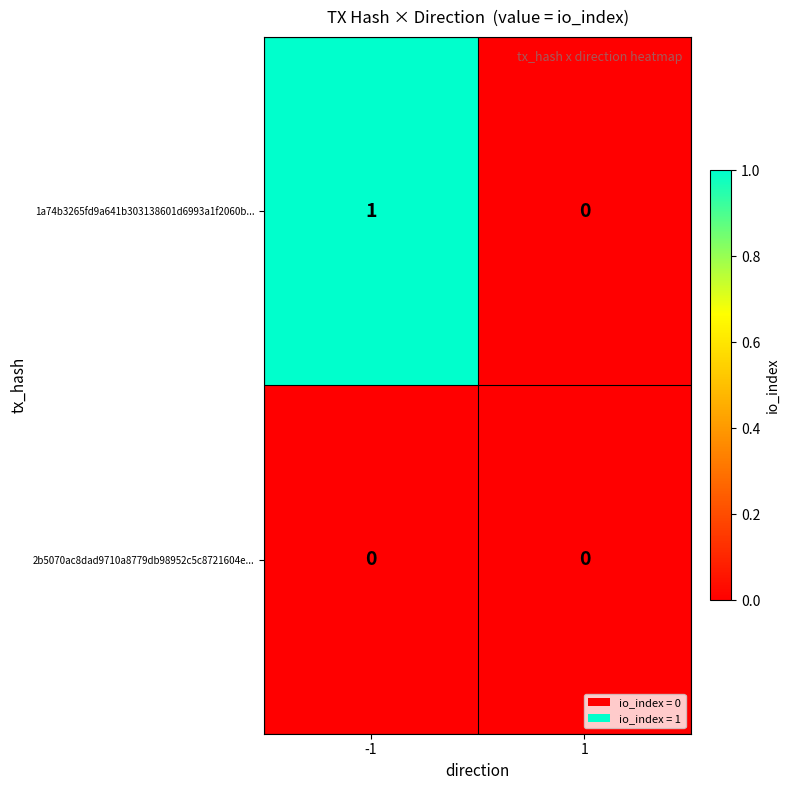

Is it true that 1a74b3265fd9a641b303138601d6993a1f2060b... equals 0 at 1?

True